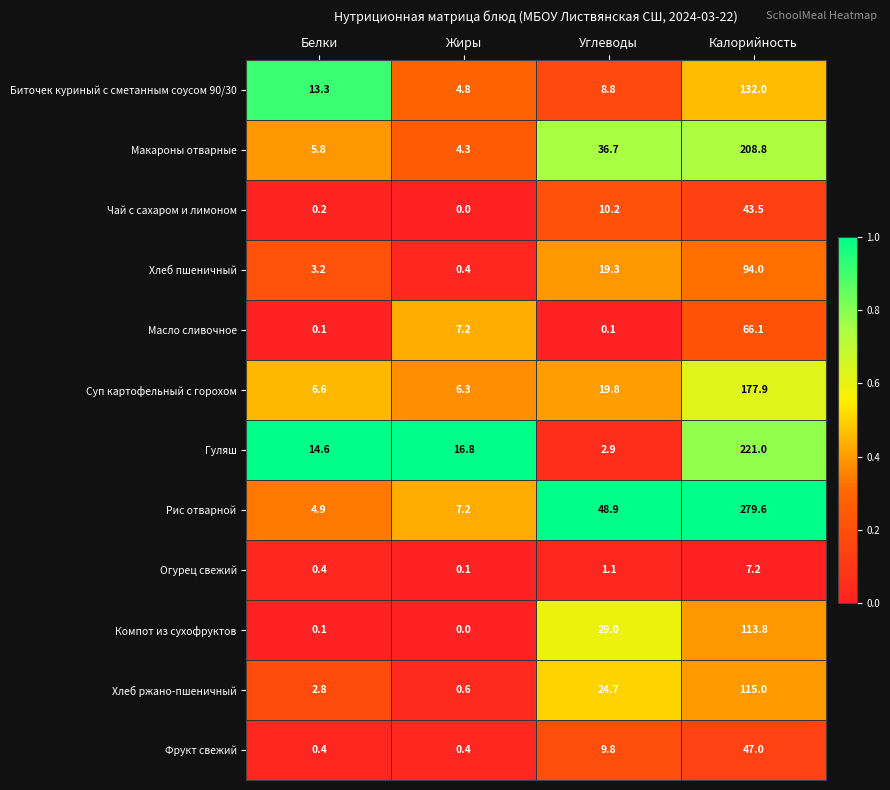

Where does the Масло сливочное series first go above 7?

Жиры